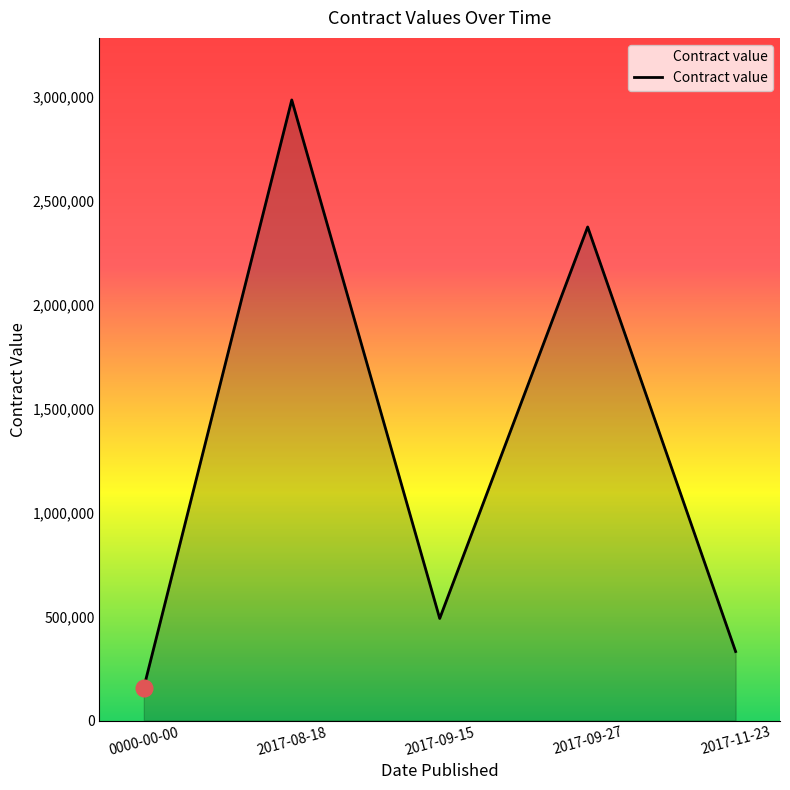

Reading left to right, list all the values displayed in this chart.

158057	2985000	491105	2374115	332024